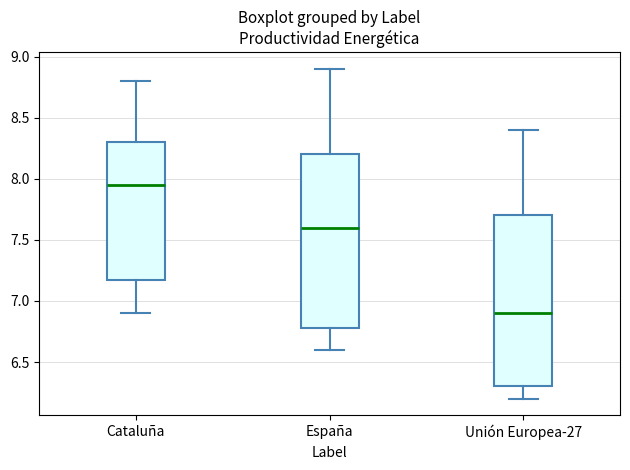

Where does the median line of the box for Unión Europea-27 sit on the y-axis? The values are not printed on the chart, so give them approximately, as read against the axis.

6.90